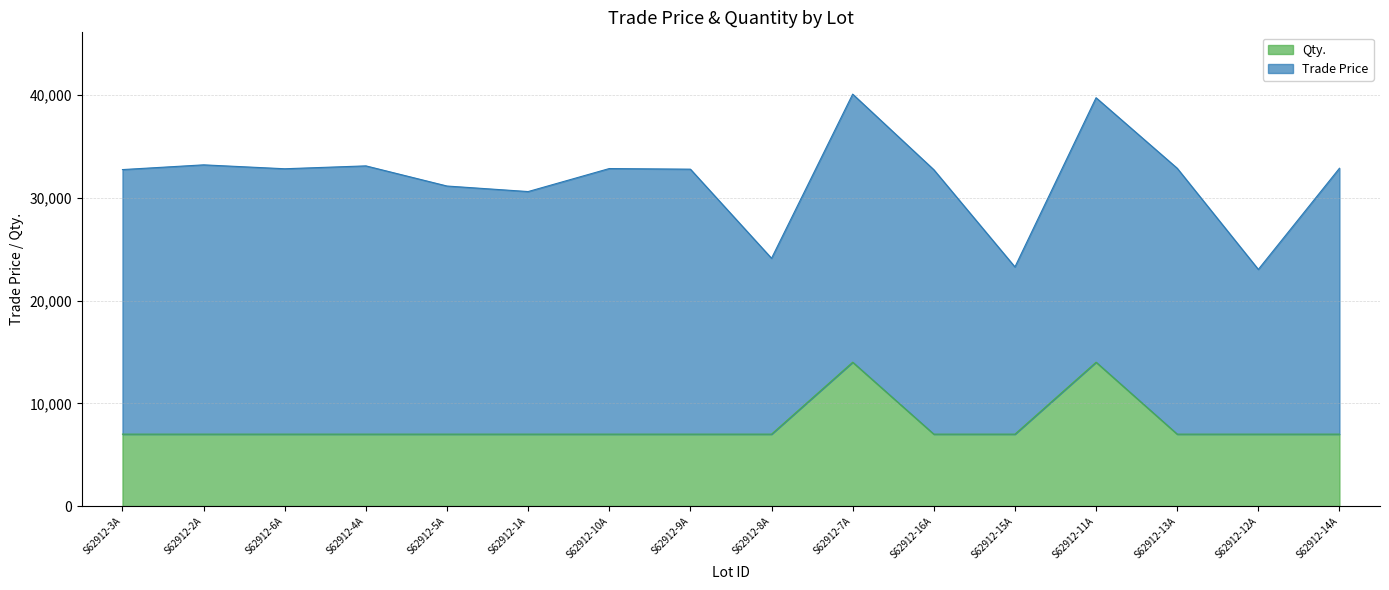

List the labels in order of value, smallest first.

S62912-3A, S62912-2A, S62912-6A, S62912-4A, S62912-5A, S62912-1A, S62912-10A, S62912-9A, S62912-8A, S62912-16A, S62912-15A, S62912-13A, S62912-12A, S62912-14A, S62912-7A, S62912-11A